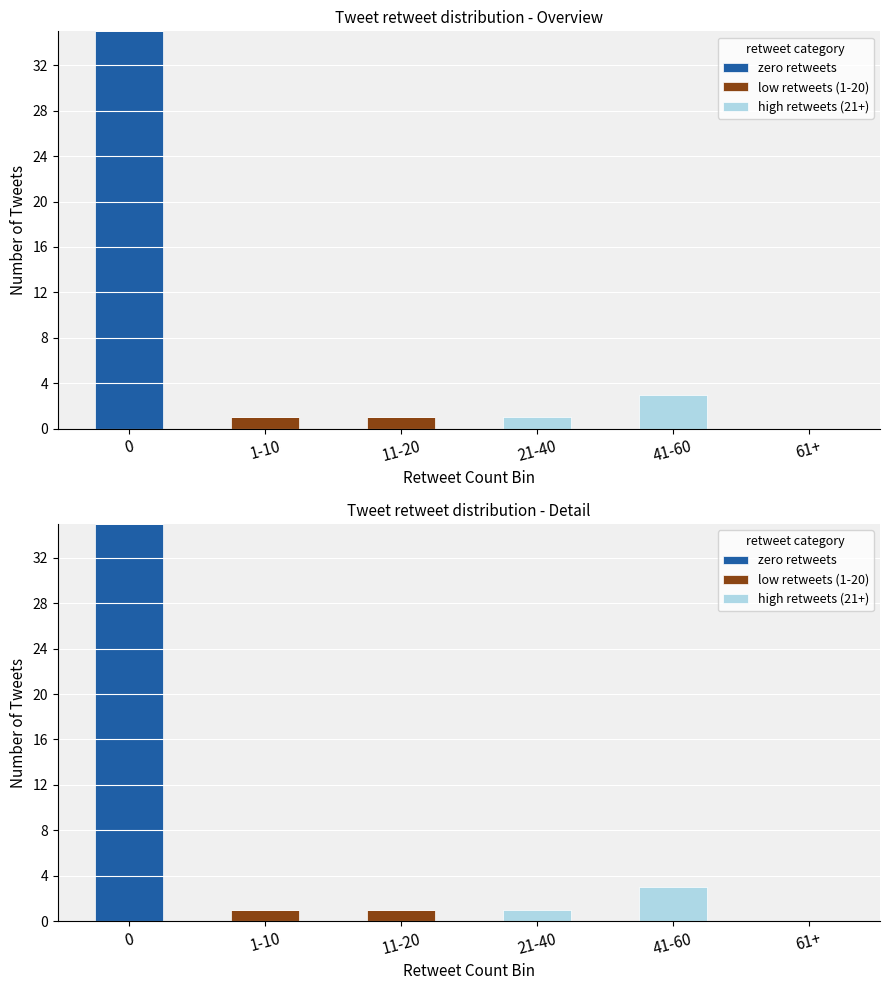

Which series changed the most between 1-10 and 41-60?

high retweets (21+)